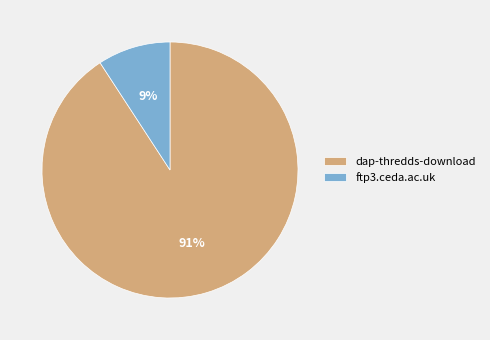

To the nearest percent, what percentage of the pie is ftp3.ceda.ac.uk?

9%